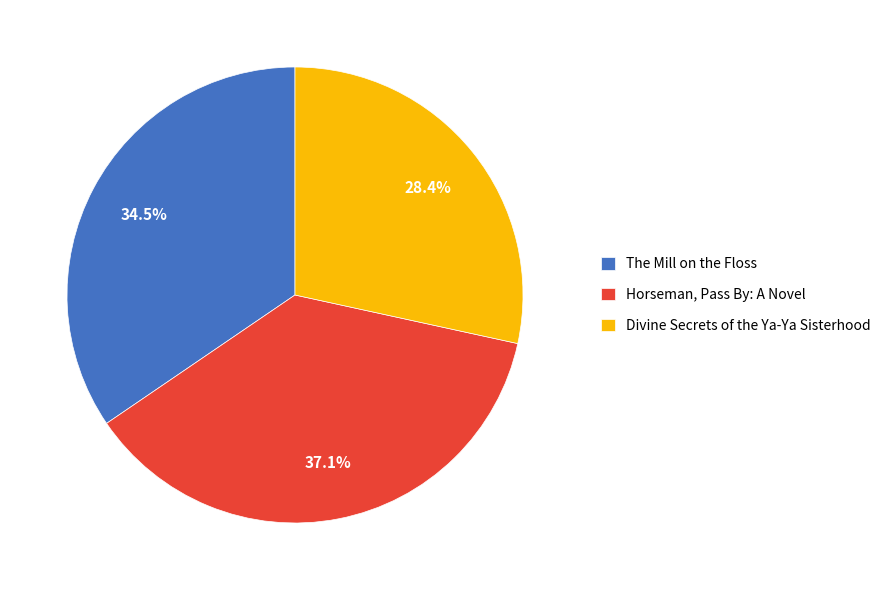

Which category has the smallest portion of the pie?

Divine Secrets of the Ya-Ya Sisterhood